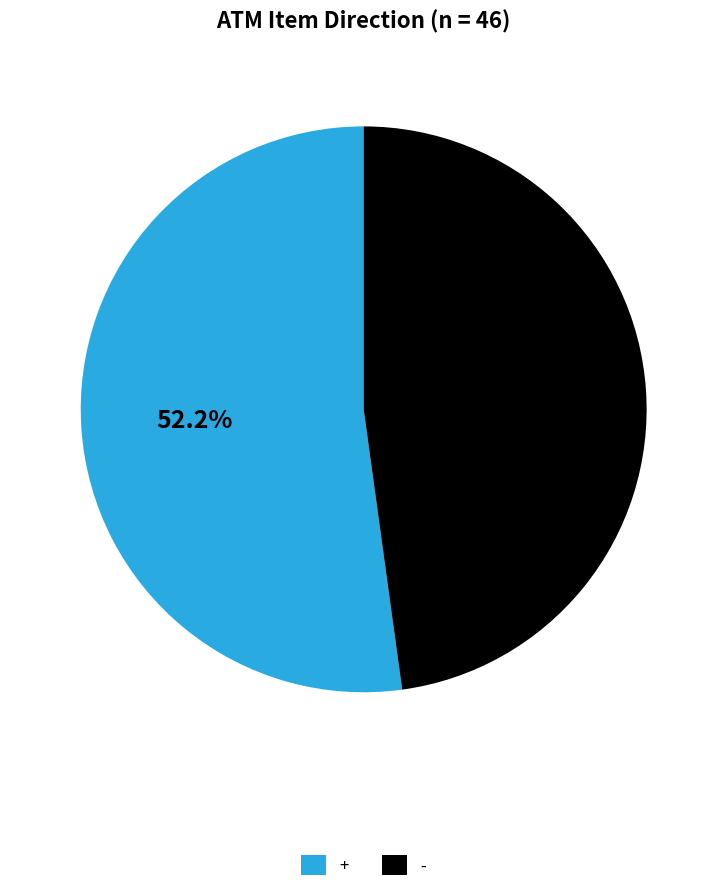

To the nearest percent, what is the difference between the largest and smallest slice percentages?

4%